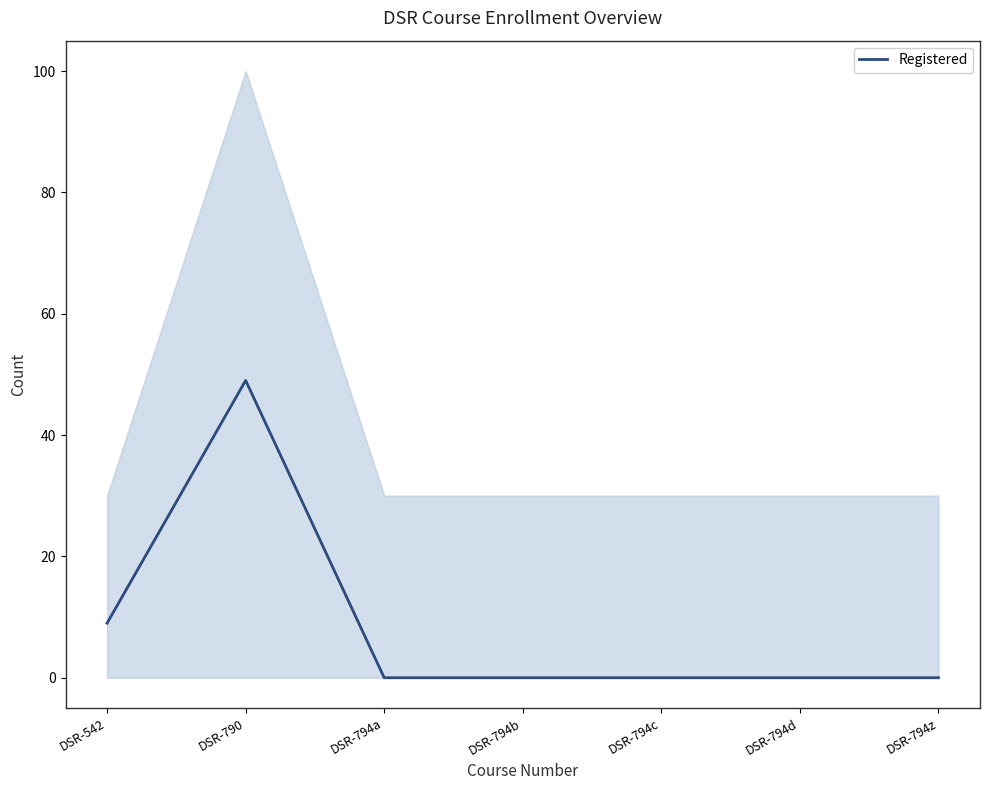

How many categories are shown in the chart?

7